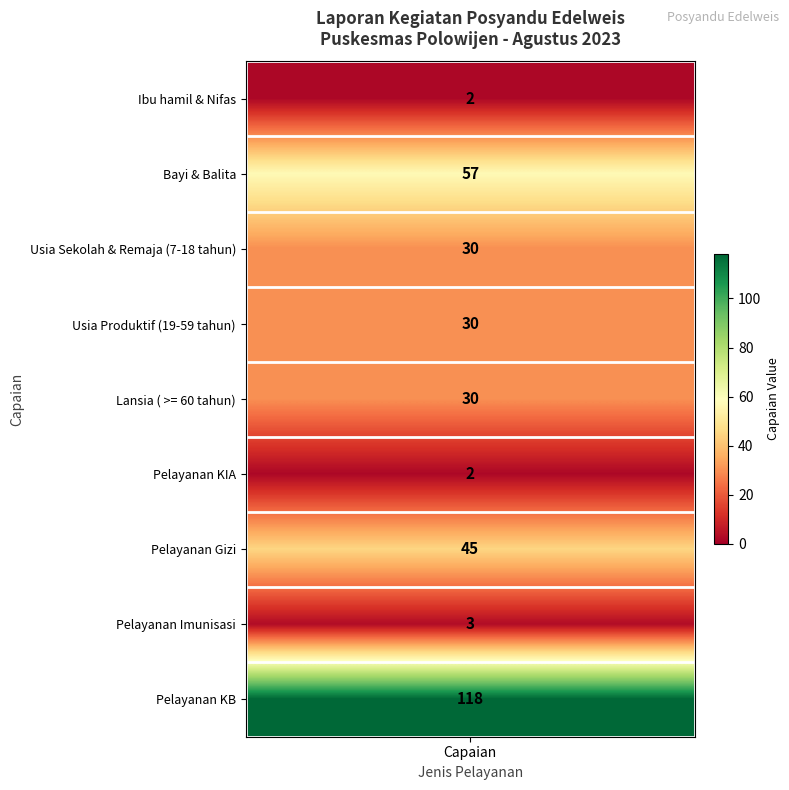

Reading left to right, what are all the values shown in this chart?

2	57	30	30	30	2	45	3	118